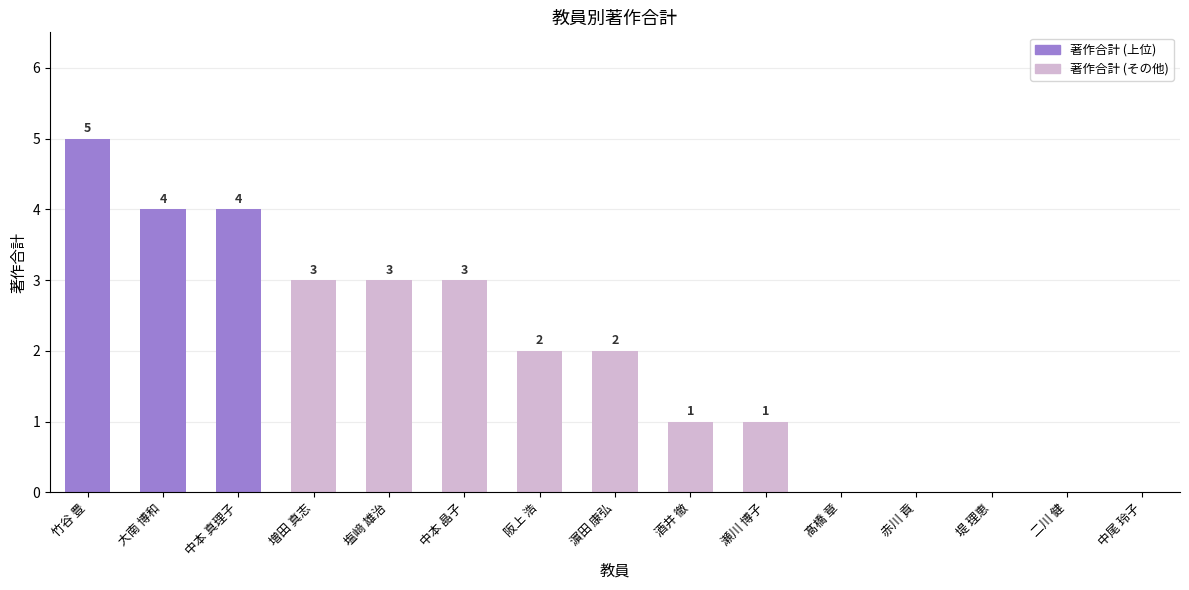

Which label corresponds to the largest value in the chart?

竹谷 豊